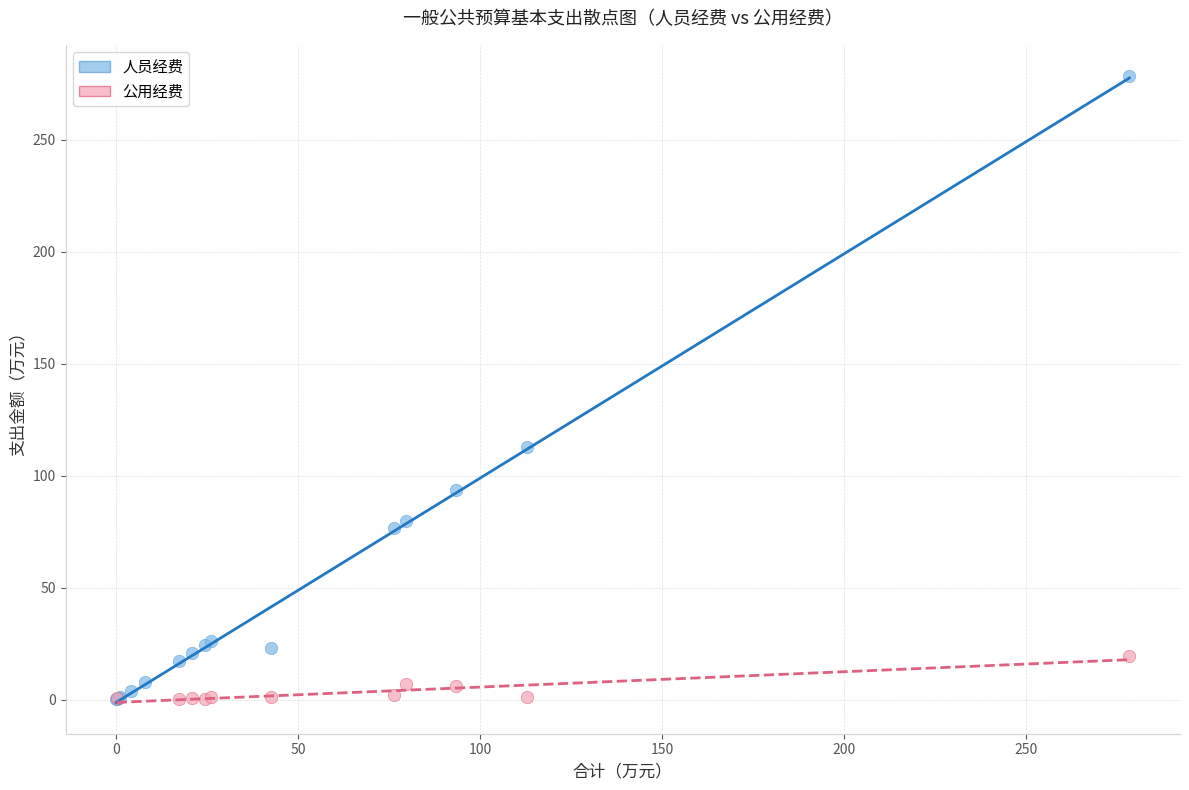

Which series has the widest spread of Y values?

人员经费